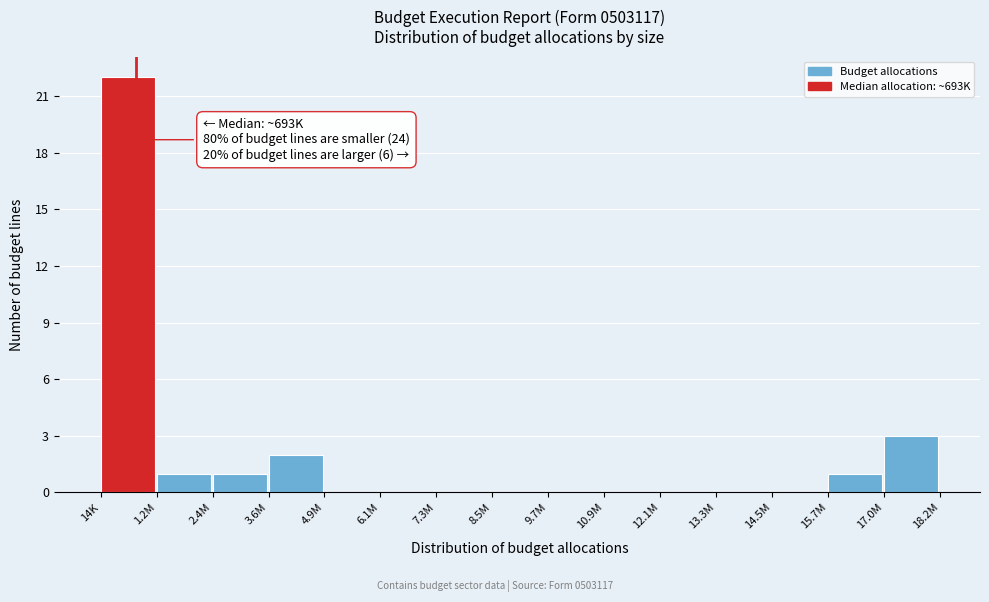

Reading left to right, what are all the values shown in this chart?

14K=22	1.2M=1	2.4M=1	3.6M=2	4.9M=0	6.1M=0	7.3M=0	8.5M=0	9.7M=0	10.9M=0	12.1M=0	13.3M=0	14.5M=0	15.7M=1	17.0M=3